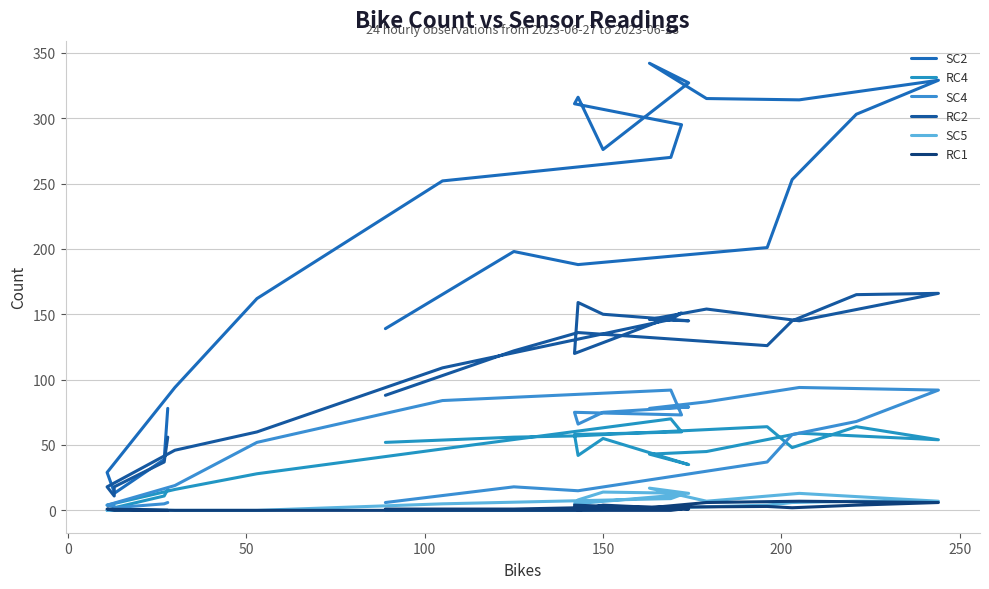

What is the difference between the maximum and minimum values in the RC2 series?

155